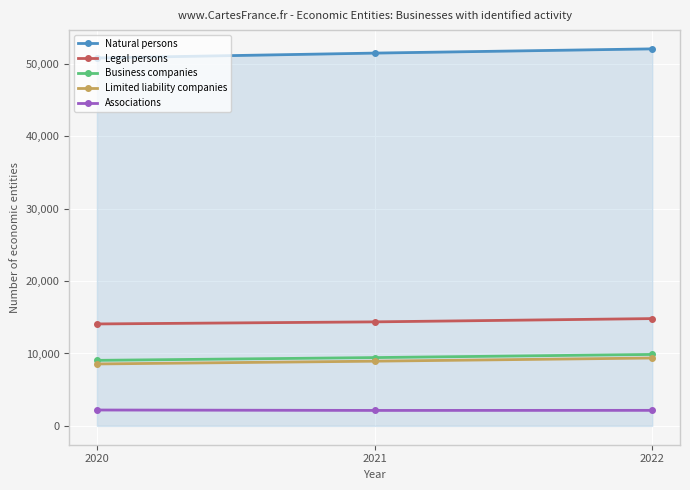

The Legal persons series shows 14822 at 2022. True or false?

True